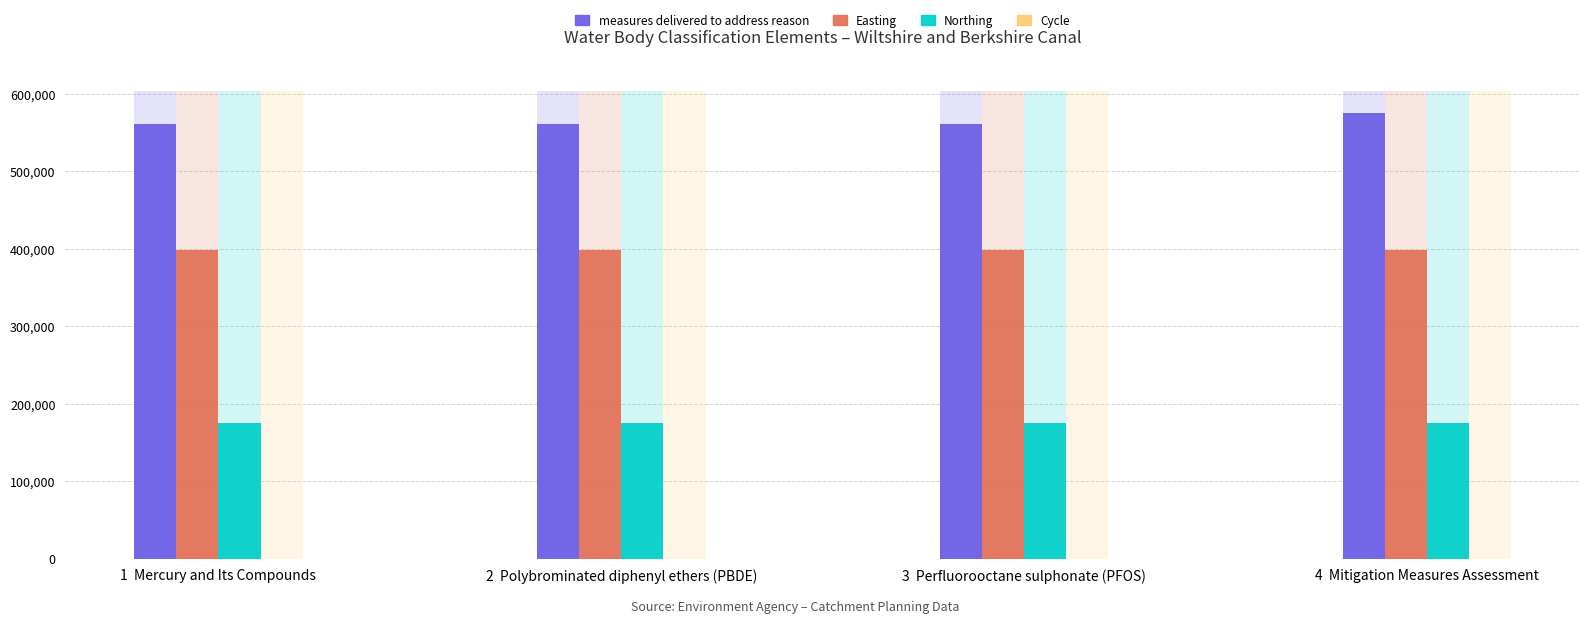

The Cycle series shows 3 at 1  Mercury and Its Compounds. True or false?

True